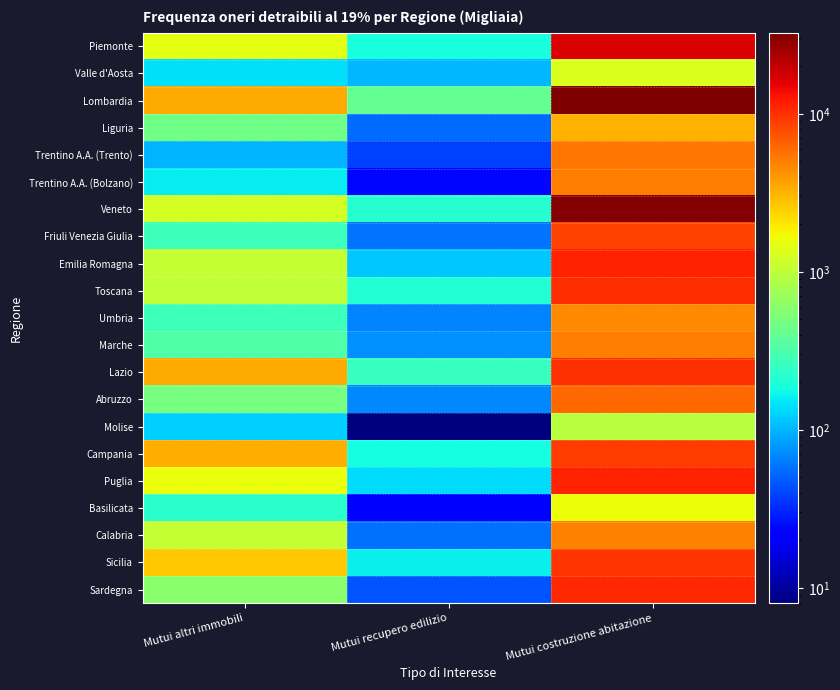

Which series has the largest range (max minus min)?

Lombardia